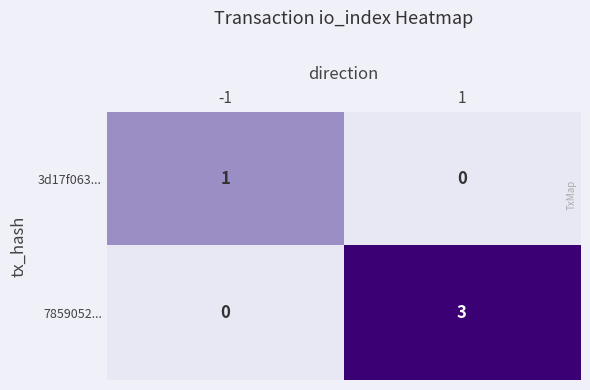

Which series has the largest range (max minus min)?

7859052...